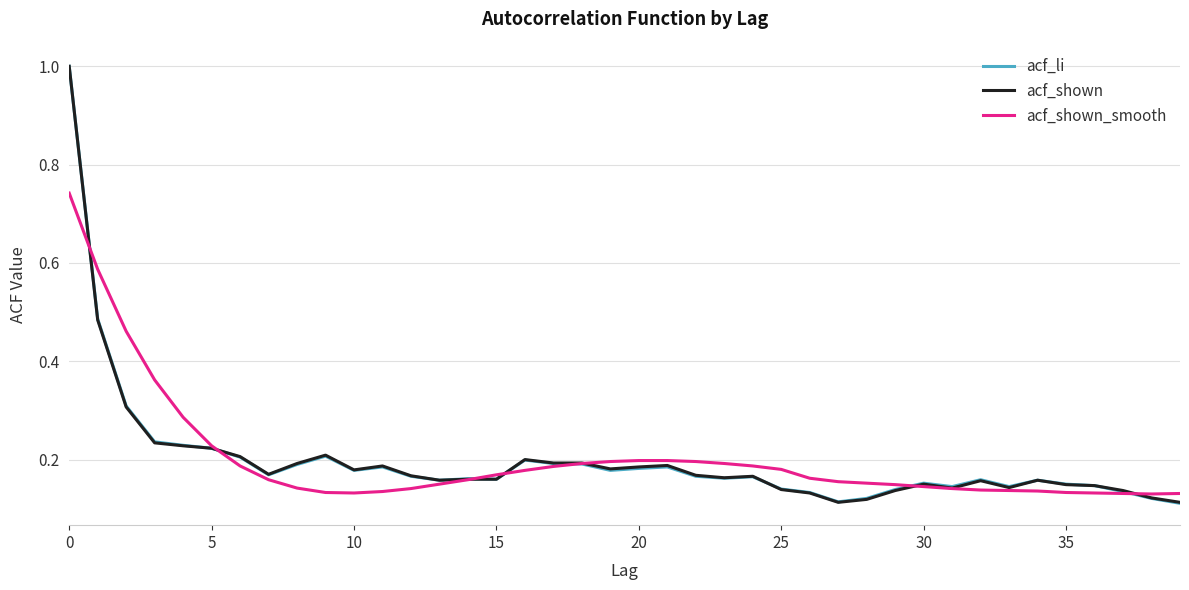

True or false: acf_shown_smooth and acf_li intersect in this chart.

True